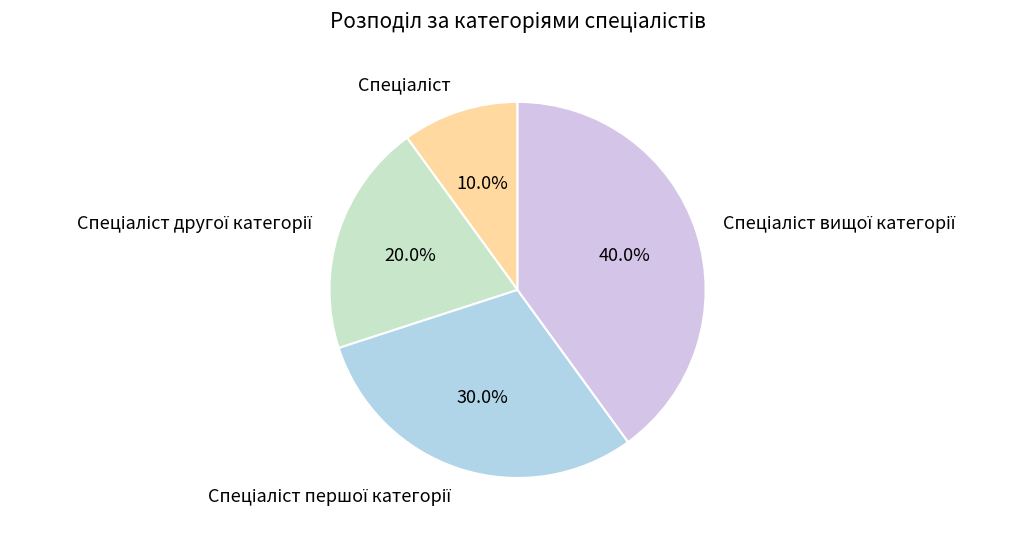

To the nearest percent, what is the average slice percentage?

25%